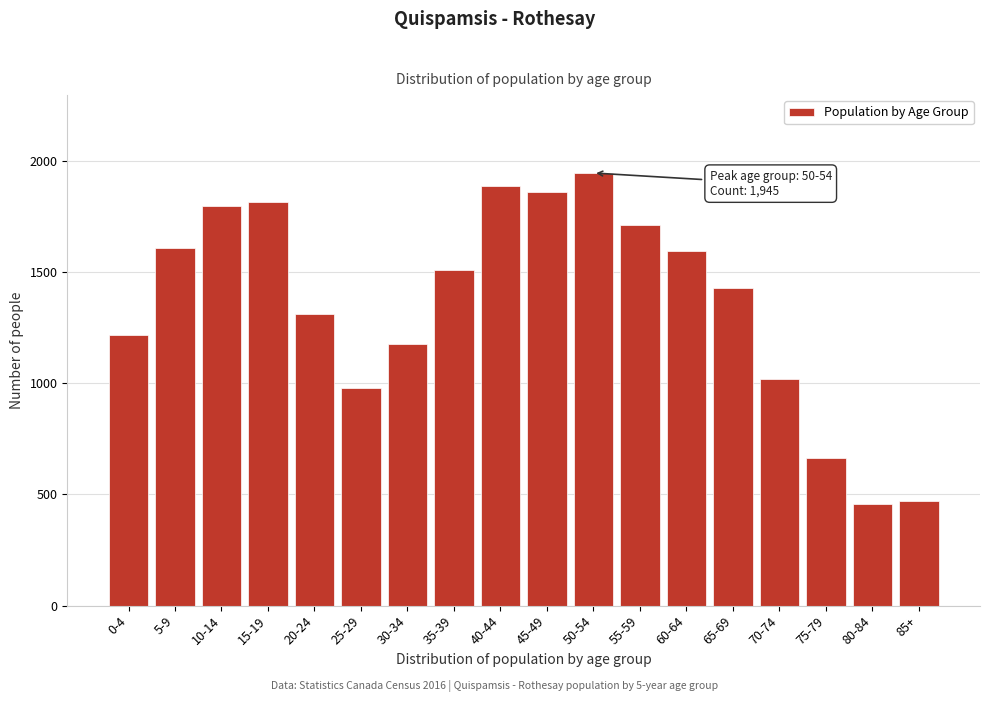

Reading left to right, list all the values displayed in this chart.

0-4=1215	5-9=1610	10-14=1795	15-19=1815	20-24=1310	25-29=980	30-34=1175	35-39=1510	40-44=1885	45-49=1860	50-54=1945	55-59=1710	60-64=1595	65-69=1430	70-74=1020	75-79=665	80-84=455	85+=470